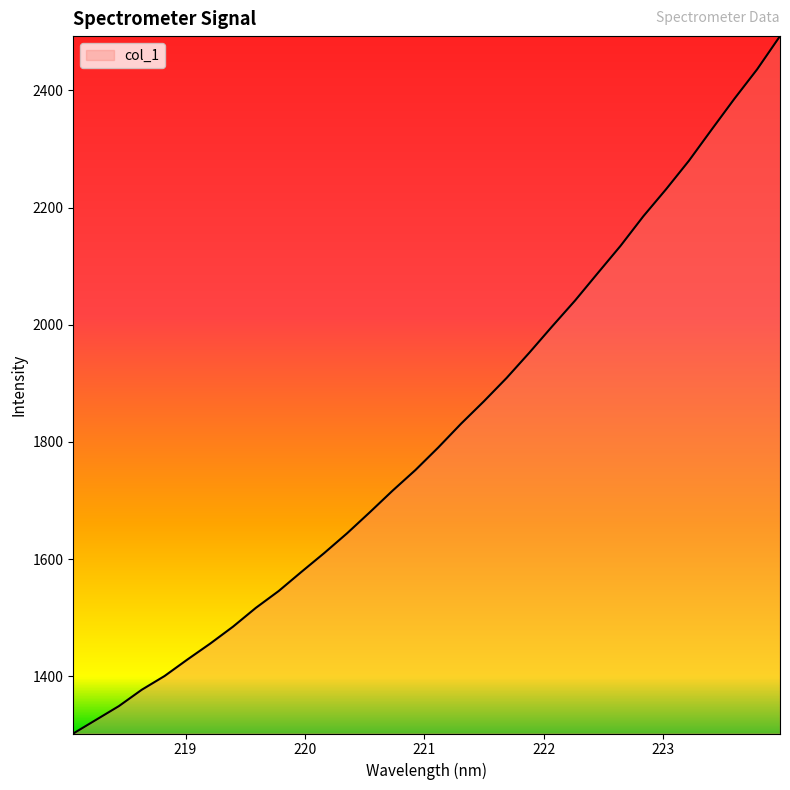

What is the maximum value shown in the chart?

2492.5